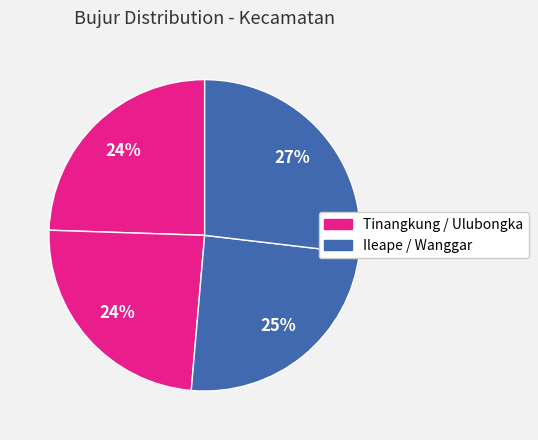

Count the number of slices in the pie.

4